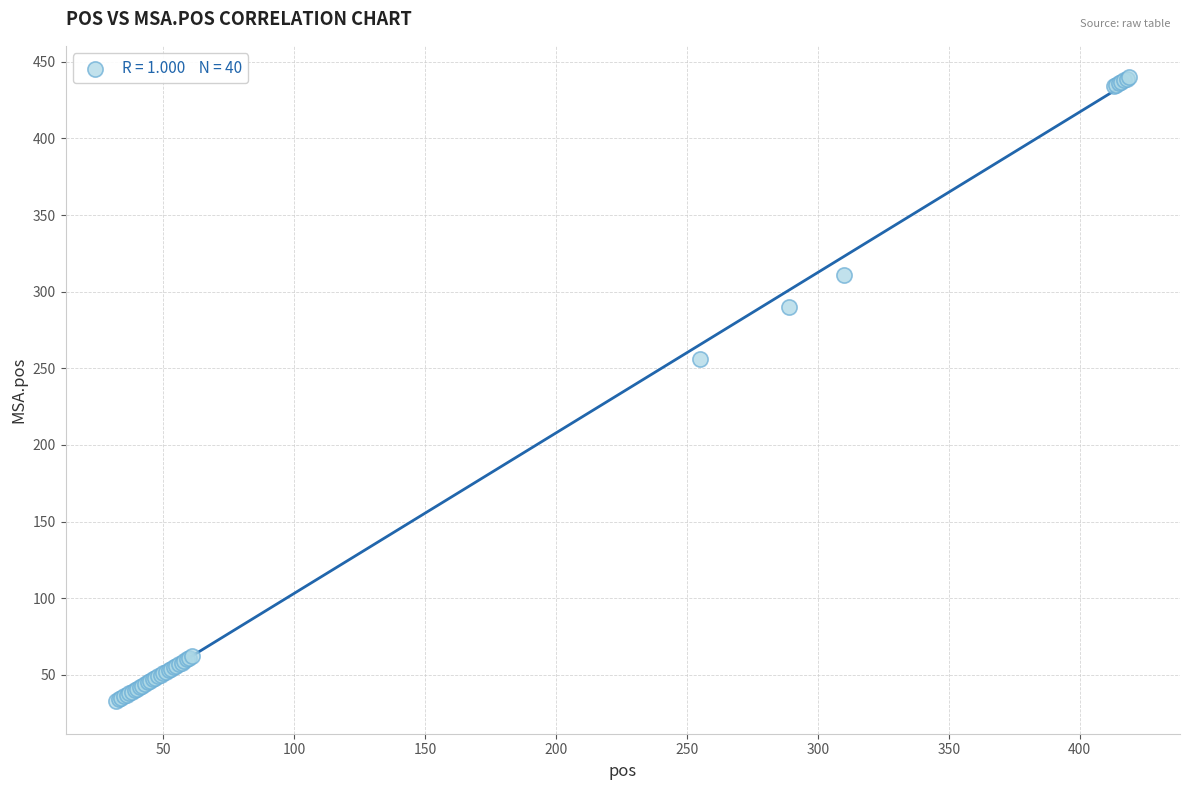

What Y value in the scatter plot is closest to 236?

256